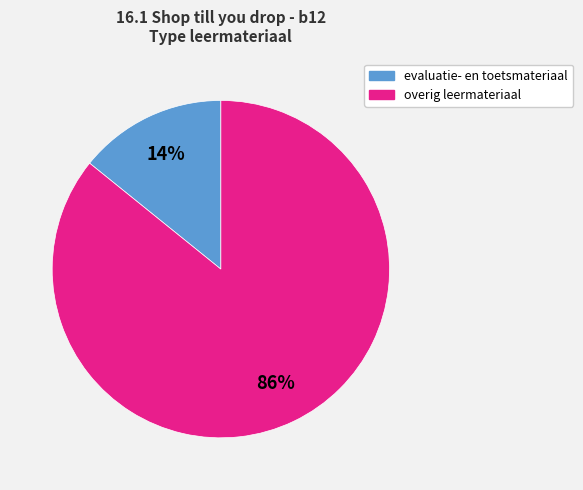

Is there any slice that represents more than half of the pie?

Yes